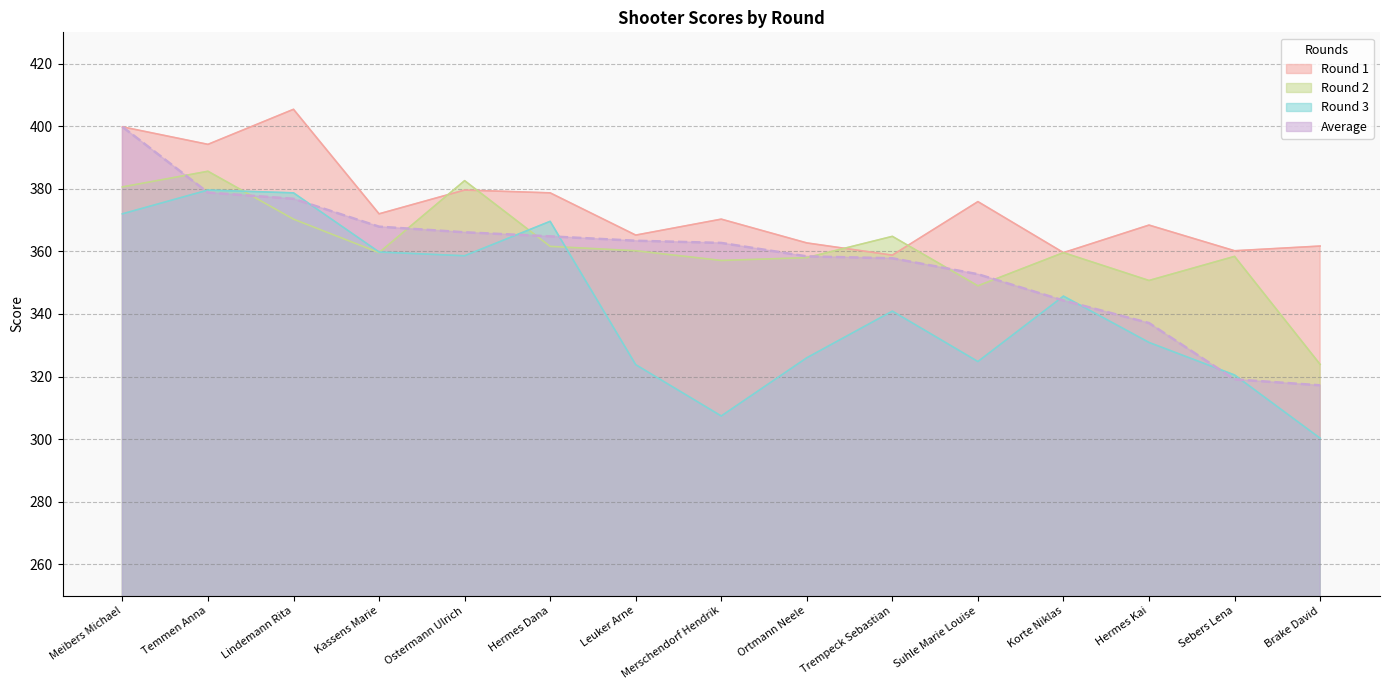

At how many categories does at least one series exceed 350?

15